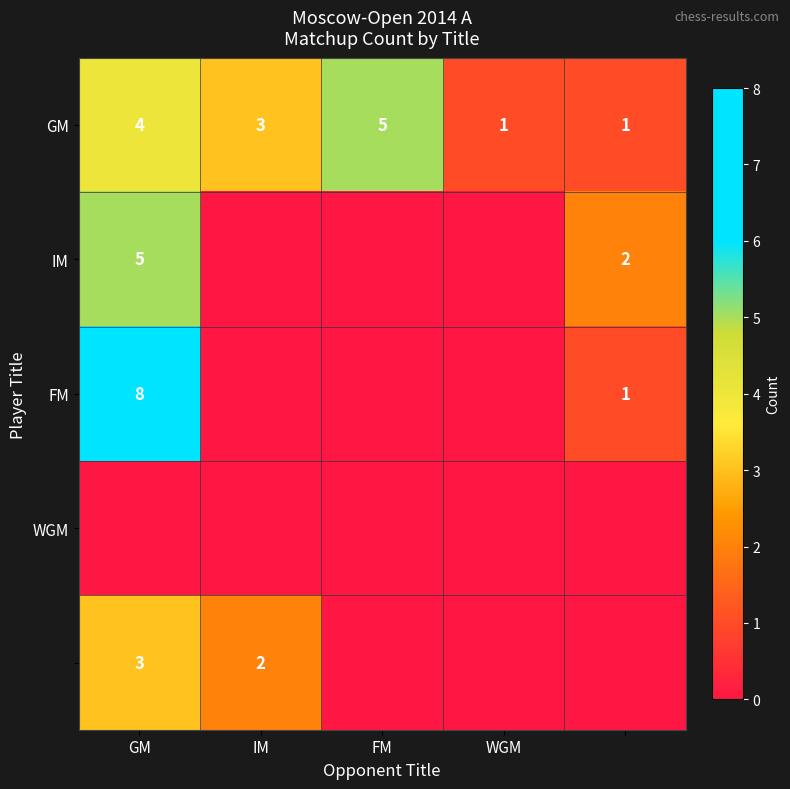

The IM series shows 8 at GM. True or false?

False